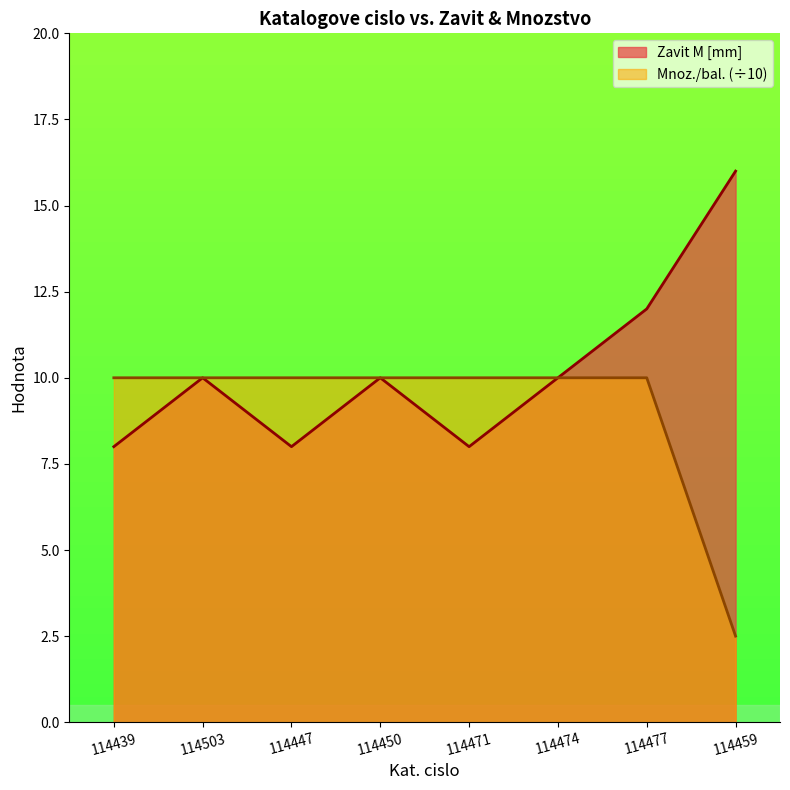

Which series has the widest spread of values?

Zavit M [mm]